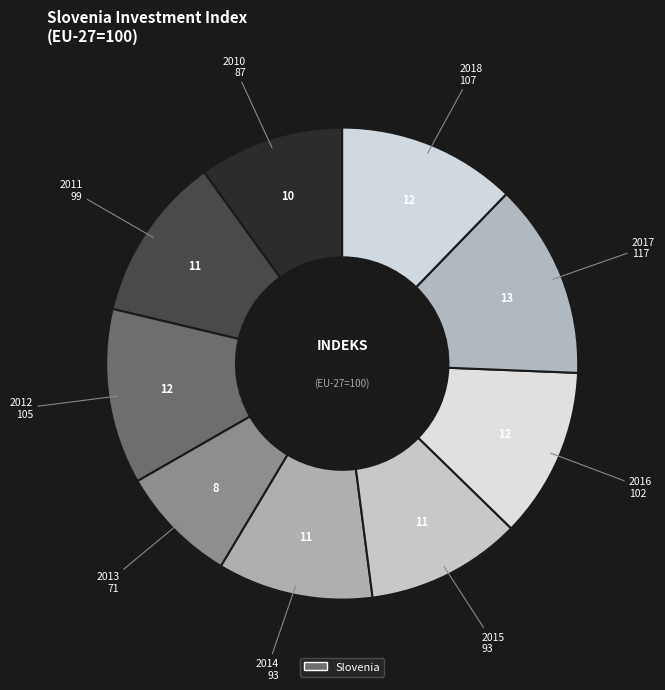

How many slices are in this pie chart?

9